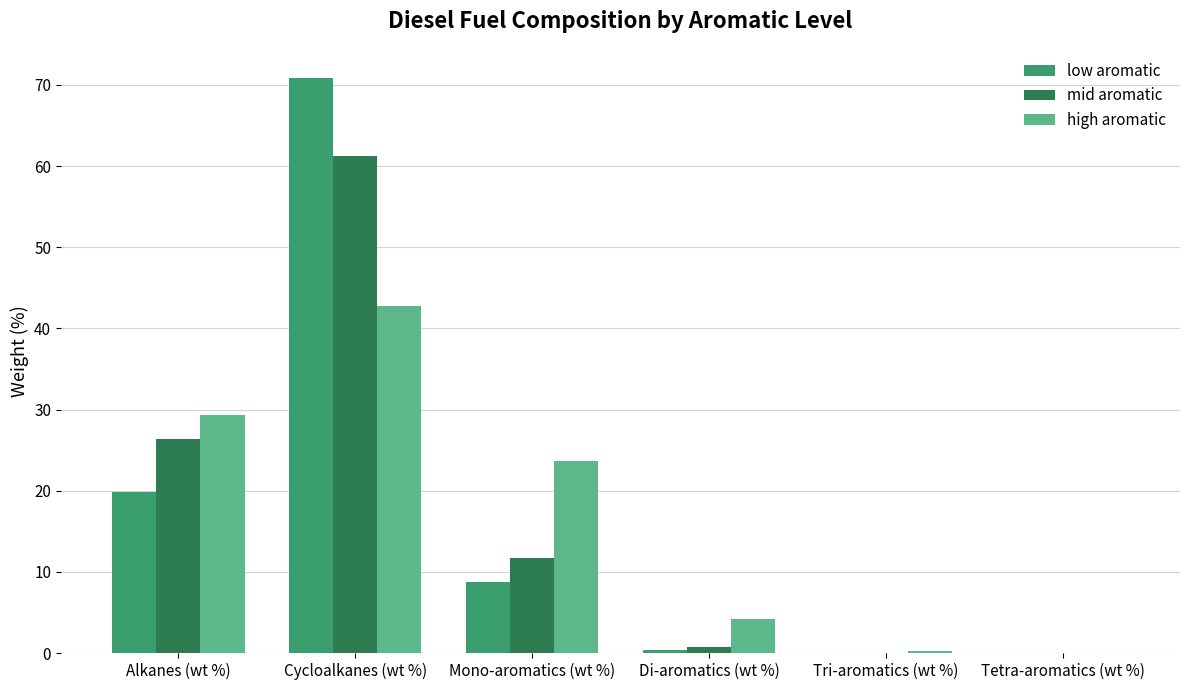

What is the sum of the high aromatic values at Alkanes (wt %) and Cycloalkanes (wt %)?

72.0